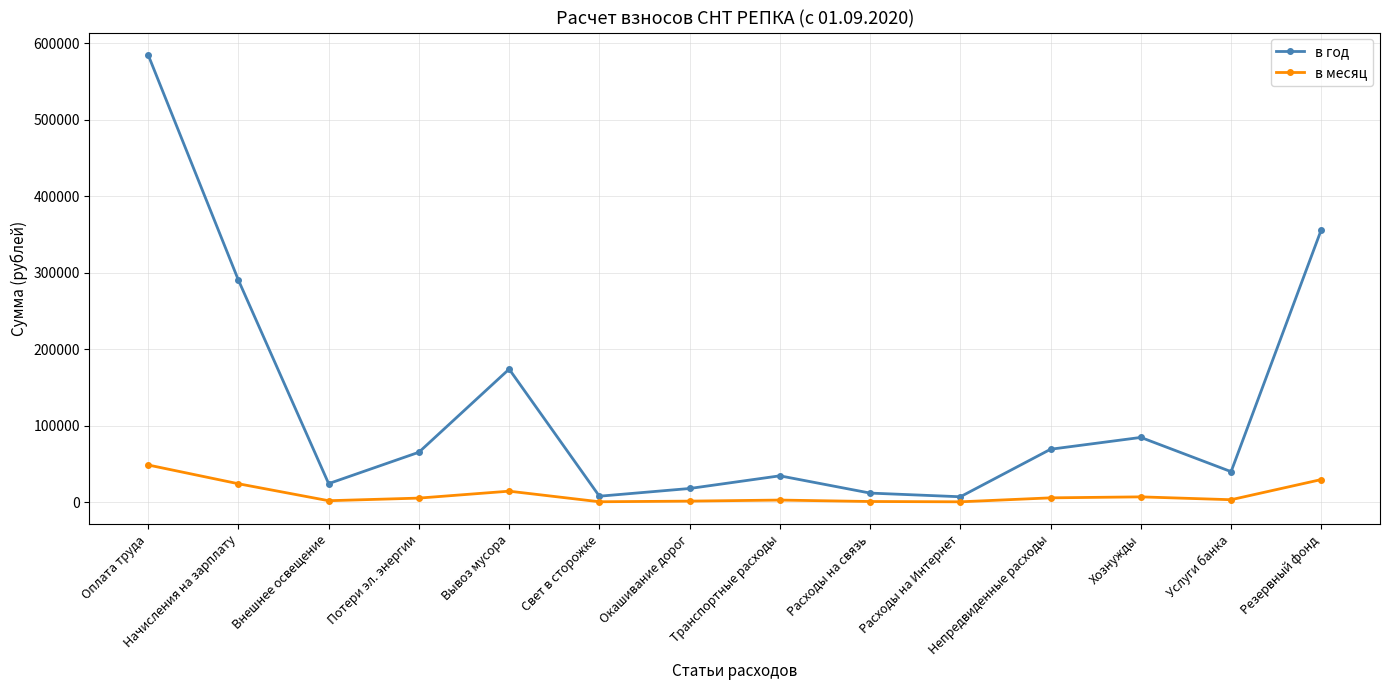

What is the greatest value displayed?

584640